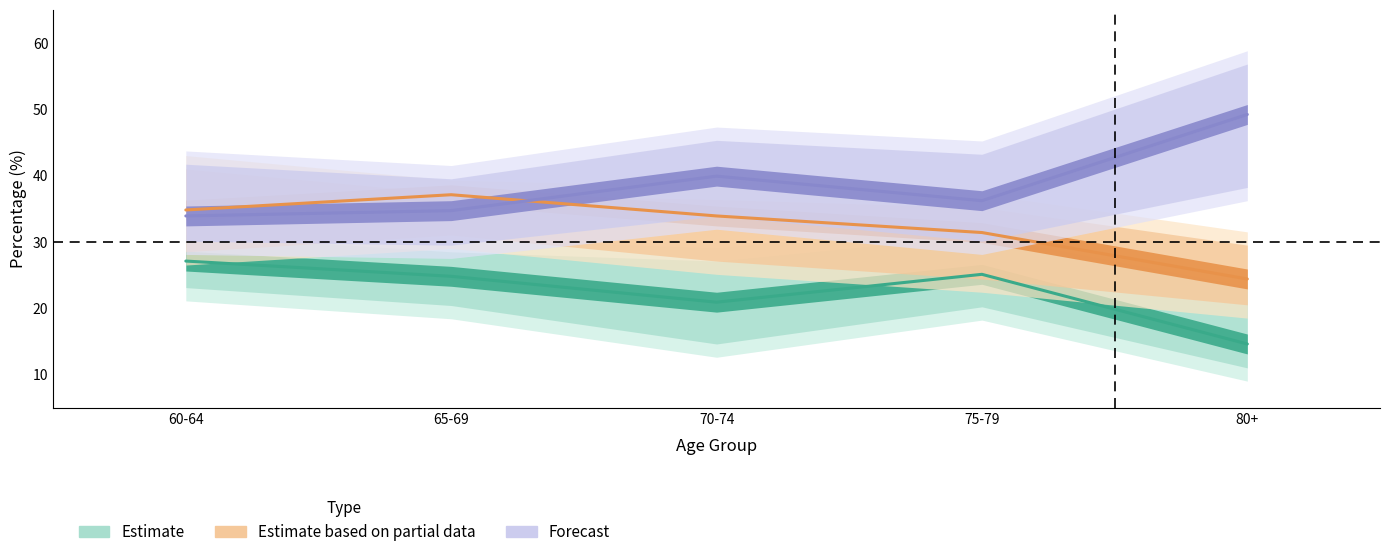

At which label does Estimate first exceed 24?

60-64